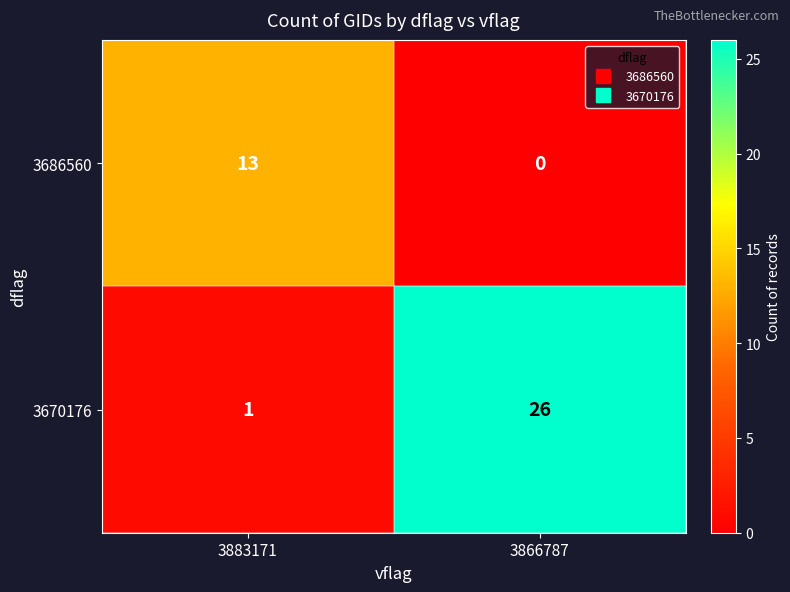

What is the difference between the maximum and minimum values in the 3670176 series?

25